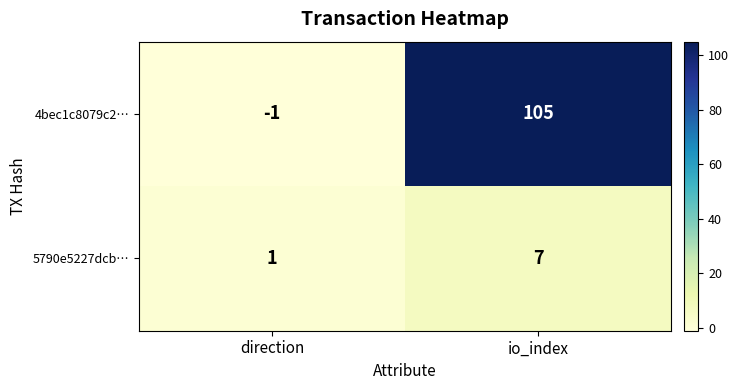

What is the sum of the 5790e5227dcb… values at direction and io_index?

8